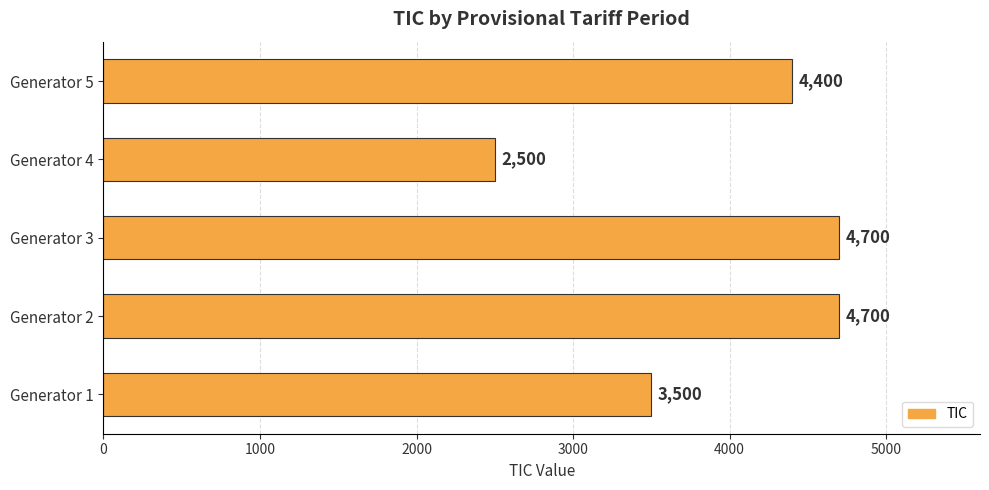

Approximately how many times larger is the value at Generator 2 compared to Generator 3?

1.0